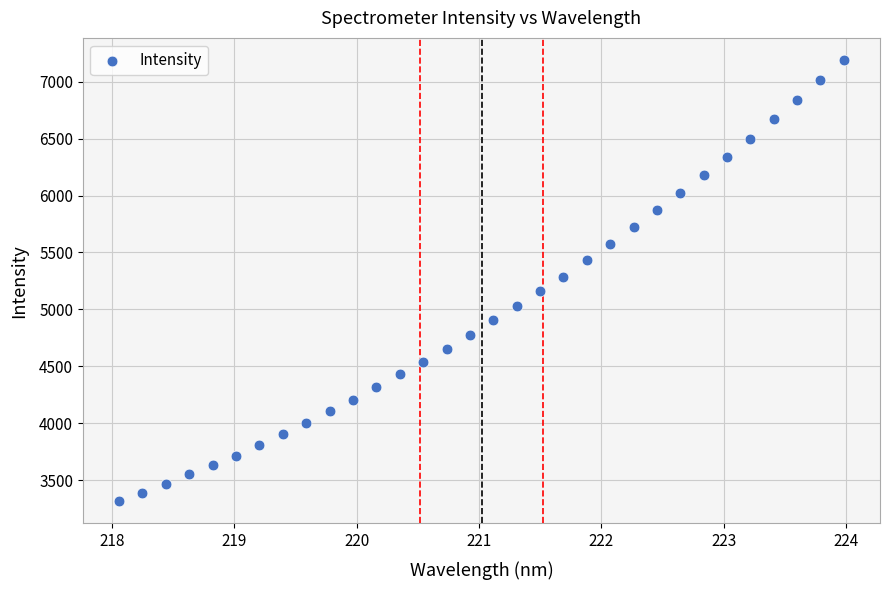

What is the range of Y values (max minus min)?

3874.1